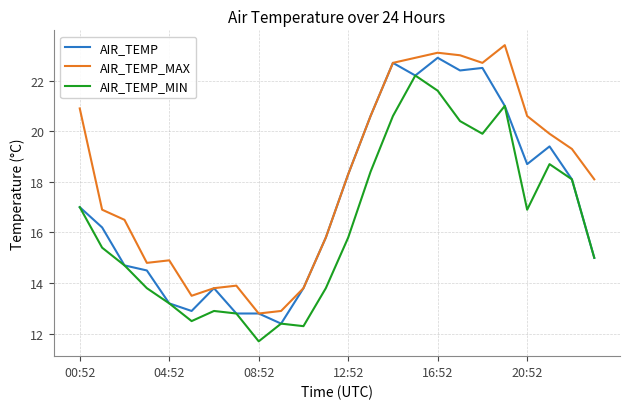

How many lines are shown in the chart?

3